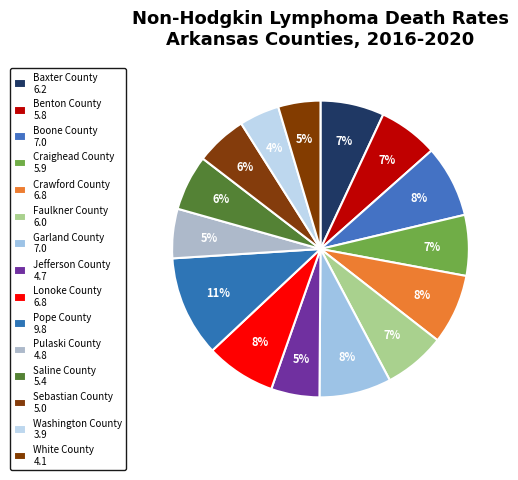

The Faulkner County slice represents 1% of the pie. True or false?

False